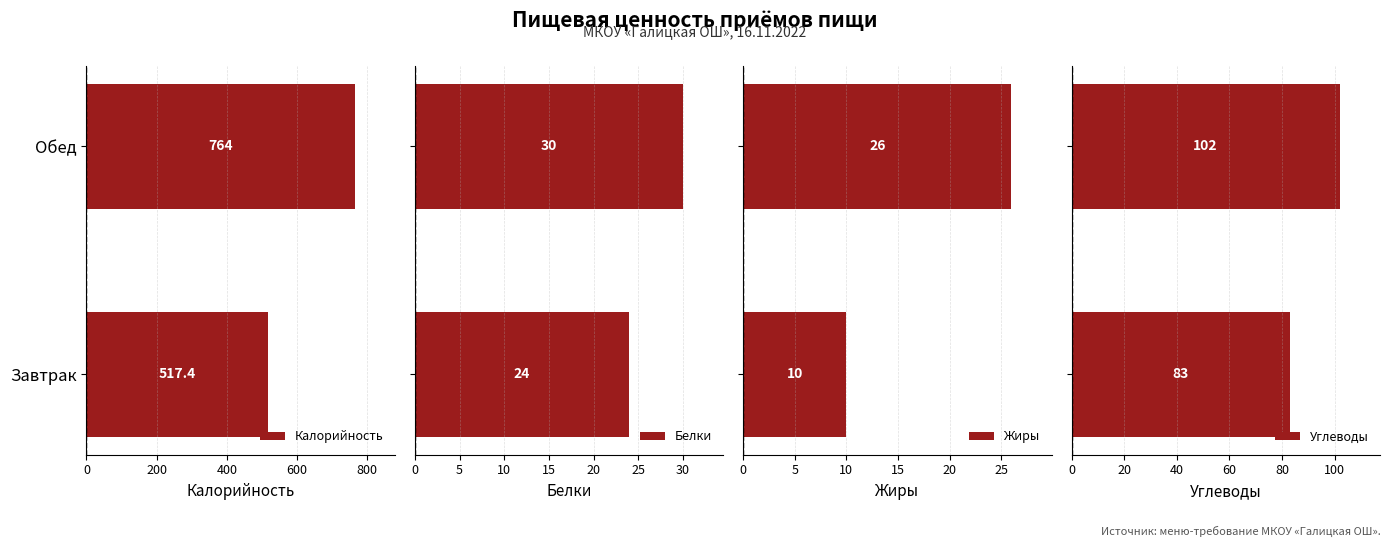

What is the minimum value for Калорийность?

517.4